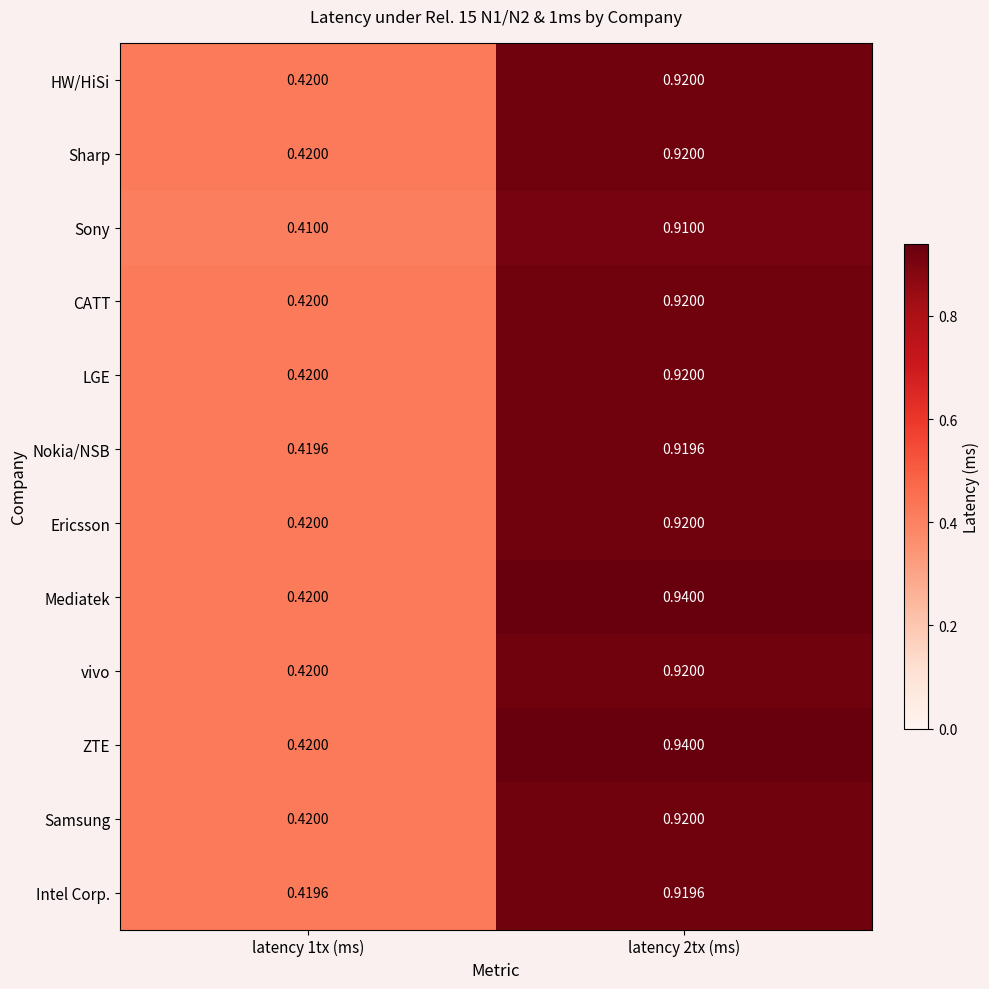

Is the value of Sony at latency 2tx (ms) greater than the value of Samsung at latency 1tx (ms)?

Yes